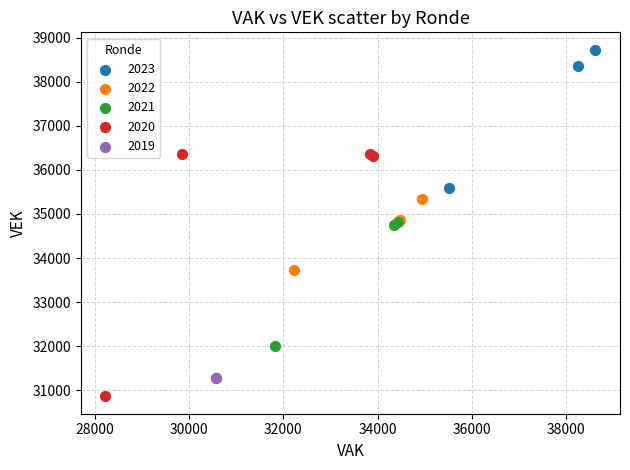

Which series reaches the maximum Y coordinate?

2023